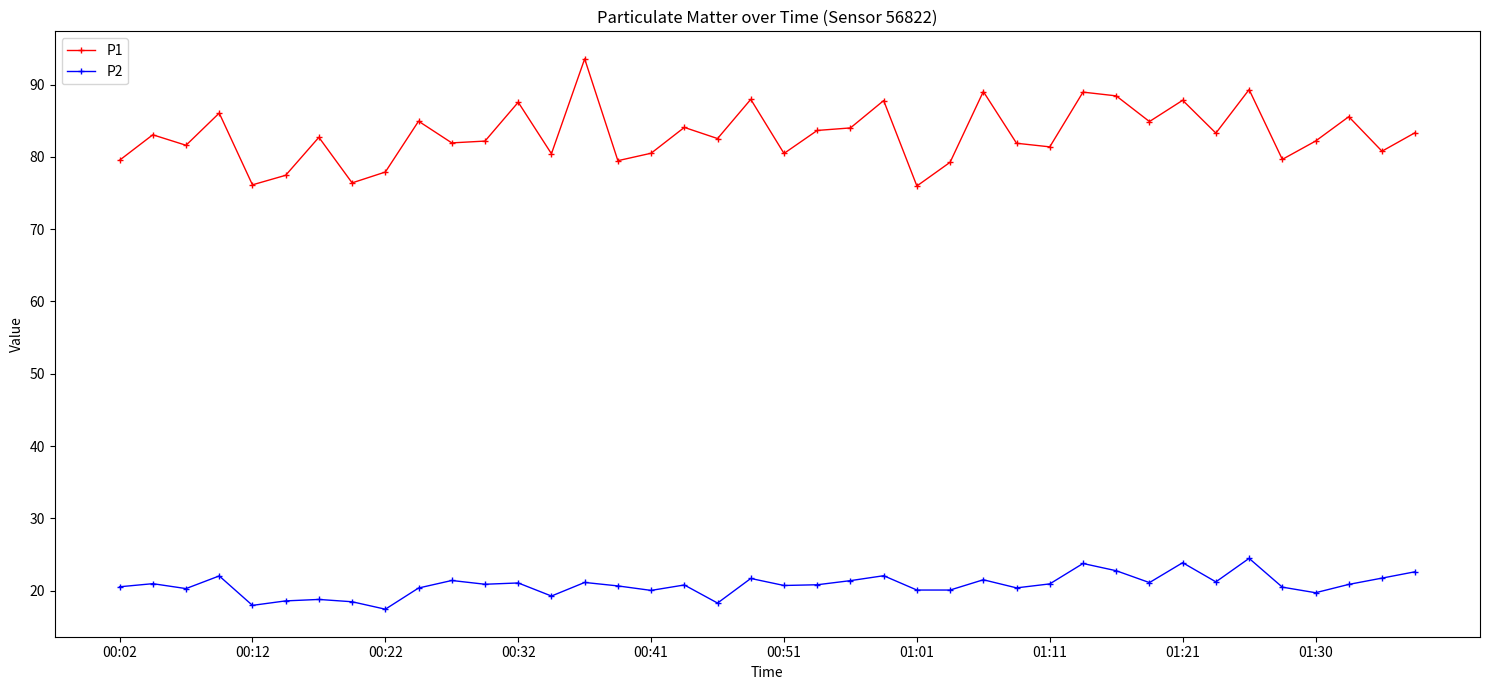

True or false: P1 and P2 intersect in this chart.

False